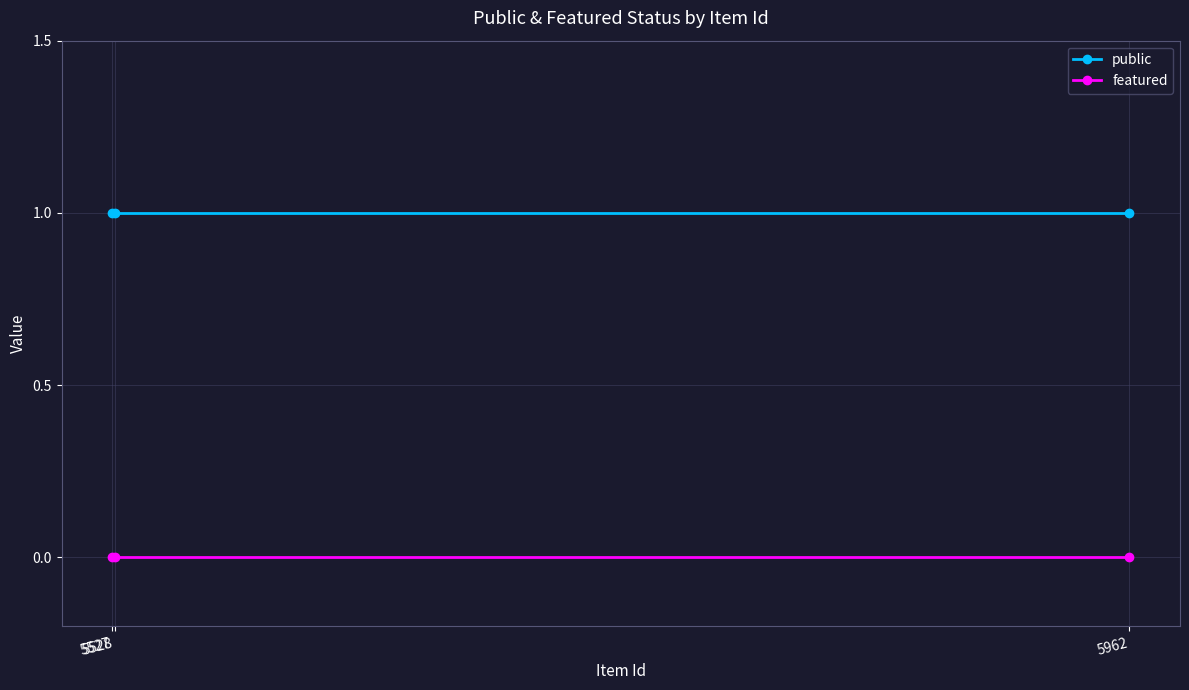

Does the chart have visible grid lines?

Yes